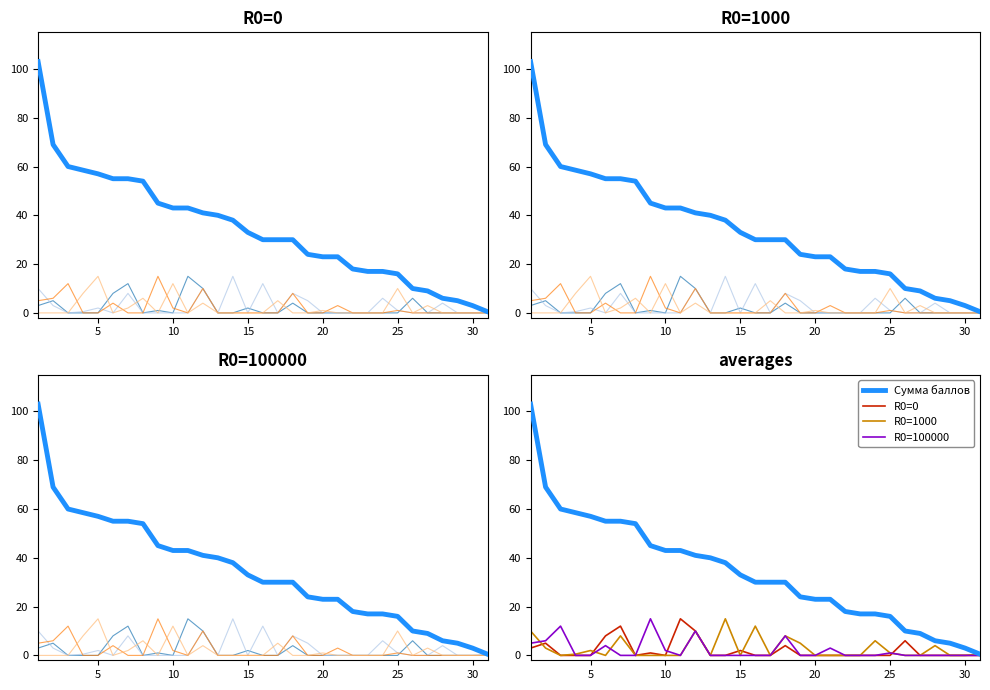

Which series has the widest spread of values?

Сумма баллов